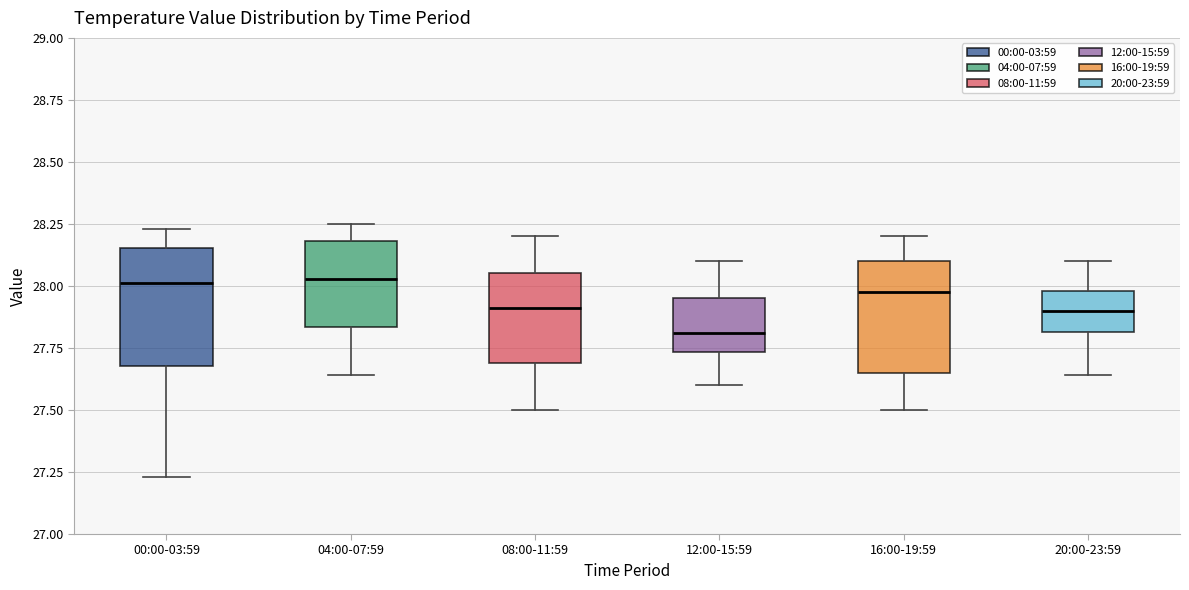

Reading left to right, transcribe this box plot: for each box, give where its median line is, the range the box spans, and where its two whiskers end, as read against the y-axis. The values are not printed on the chart, so give them approximately, as read against the axis.

00:00-03:59: median 28.00, box 27.70 to 28.15, whiskers 27.25 to 28.25
04:00-07:59: median 28.05, box 27.85 to 28.20, whiskers 27.65 to 28.25
08:00-11:59: median 27.90, box 27.70 to 28.05, whiskers 27.50 to 28.20
12:00-15:59: median 27.80, box 27.75 to 27.95, whiskers 27.60 to 28.10
16:00-19:59: median 28.00, box 27.65 to 28.10, whiskers 27.50 to 28.20
20:00-23:59: median 27.90, box 27.80 to 28.00, whiskers 27.65 to 28.10